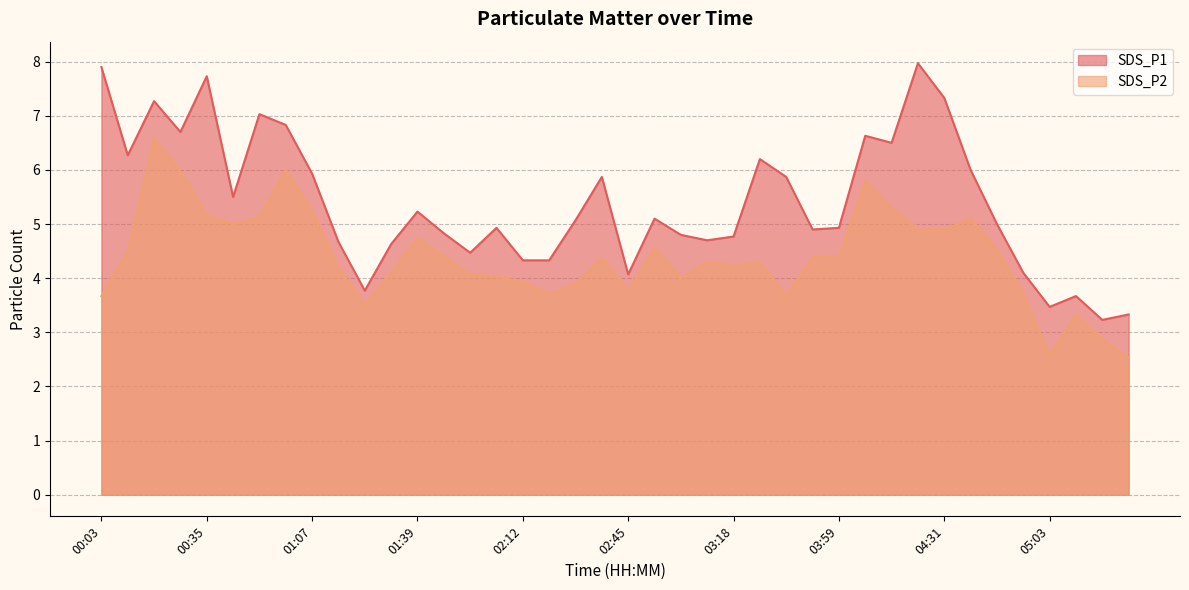

Rank the series by their maximum value, from highest to lowest.

SDS_P1, SDS_P2